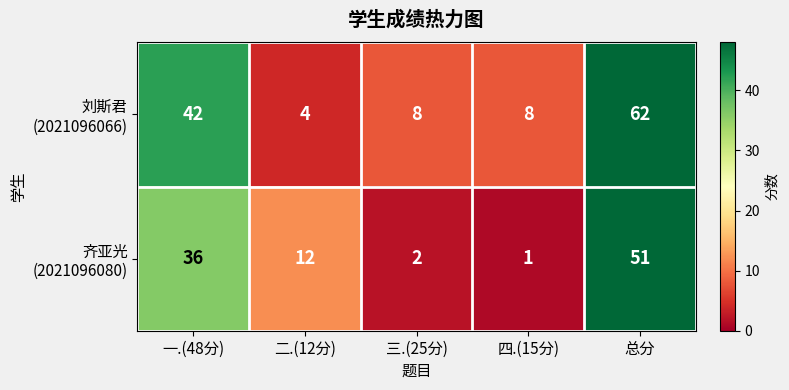

What is the total value across all series at 二.(12分)?

16